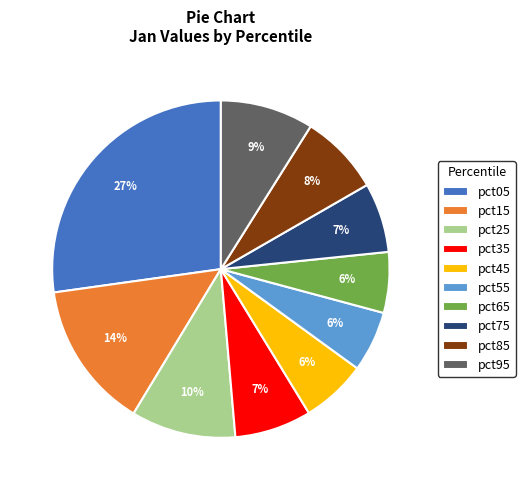

To the nearest percent, what is the average slice percentage?

10%